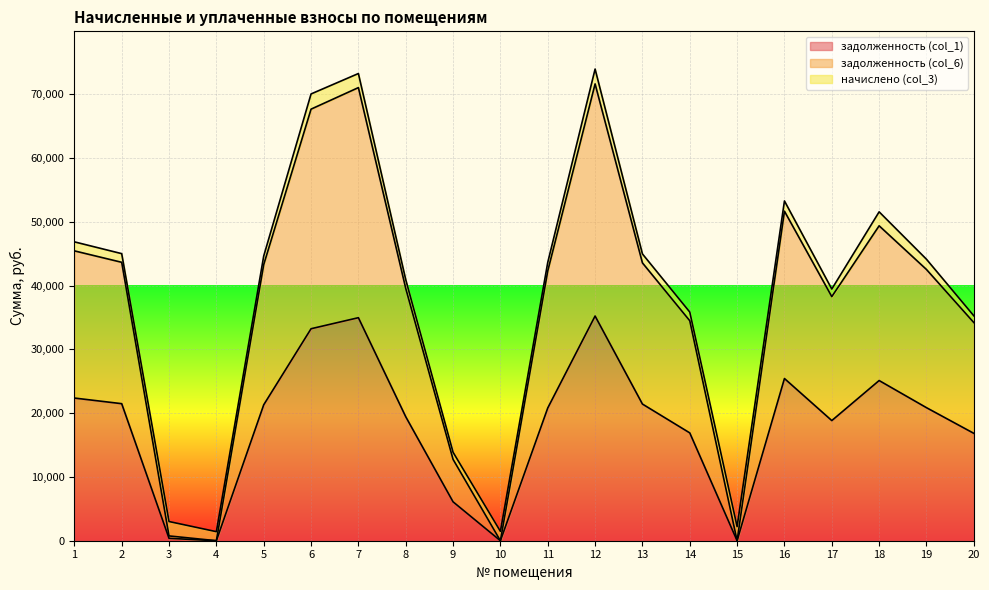

How many lines are shown in the chart?

3